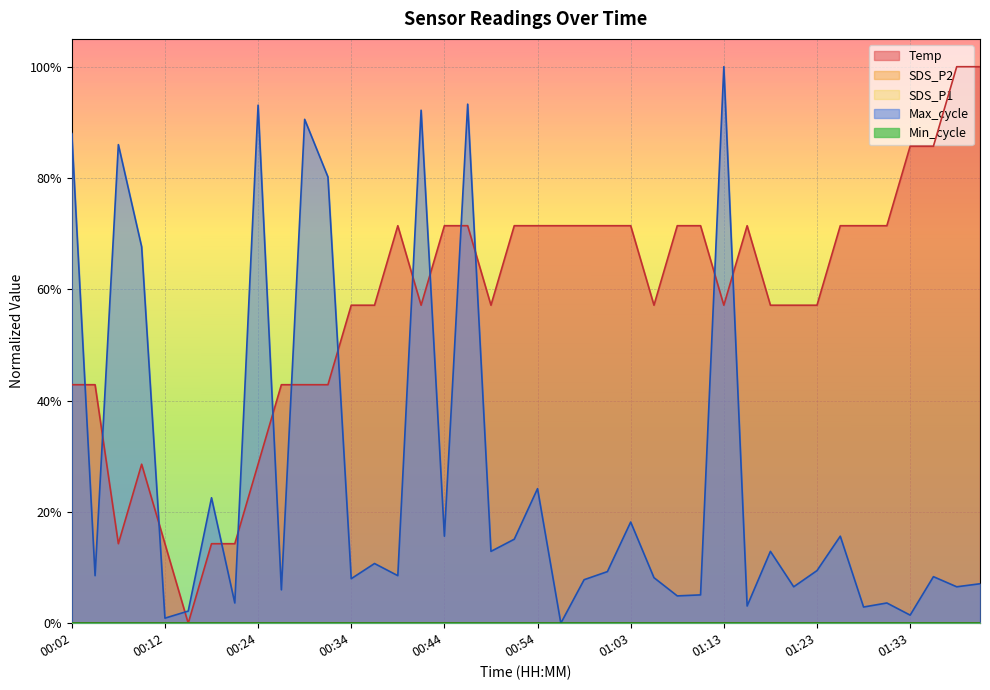

Which has a higher value, 00:02 or 00:51?

00:51